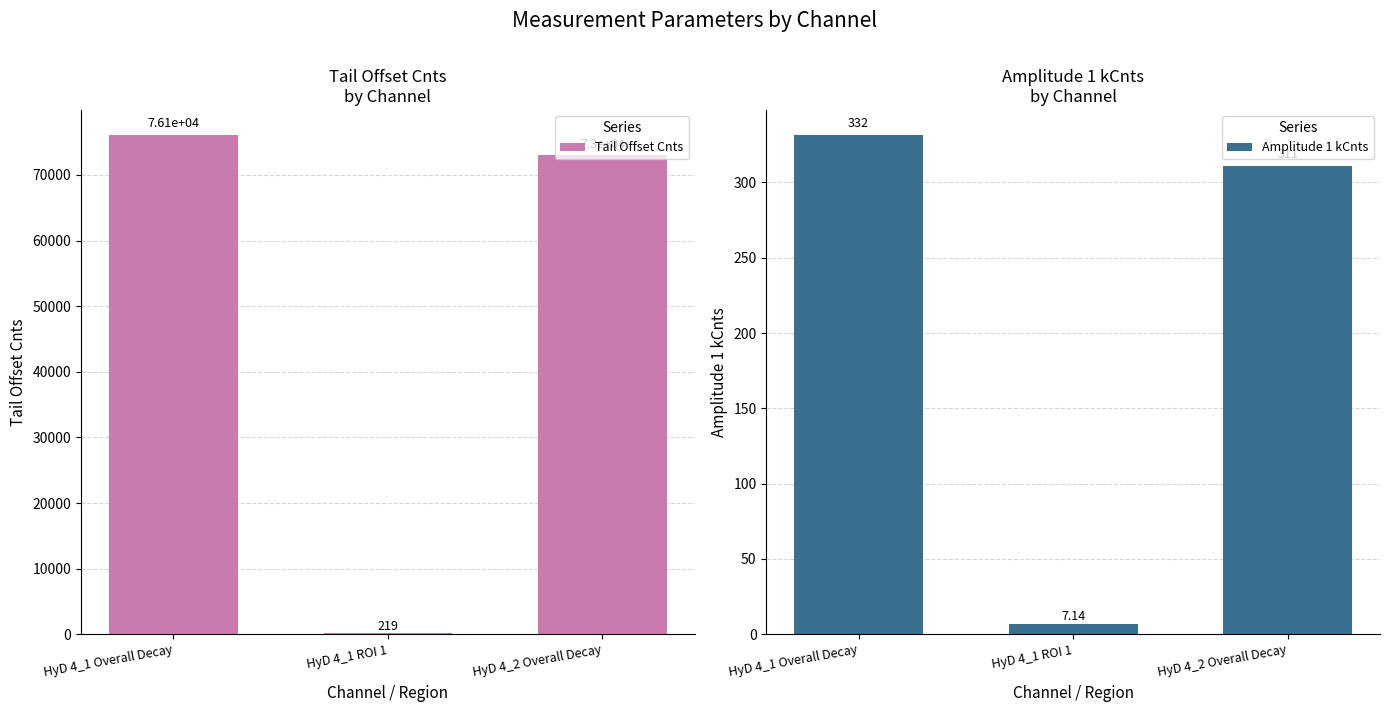

What is the total value across all series at HyD 4_2 Overall Decay?

73295.4